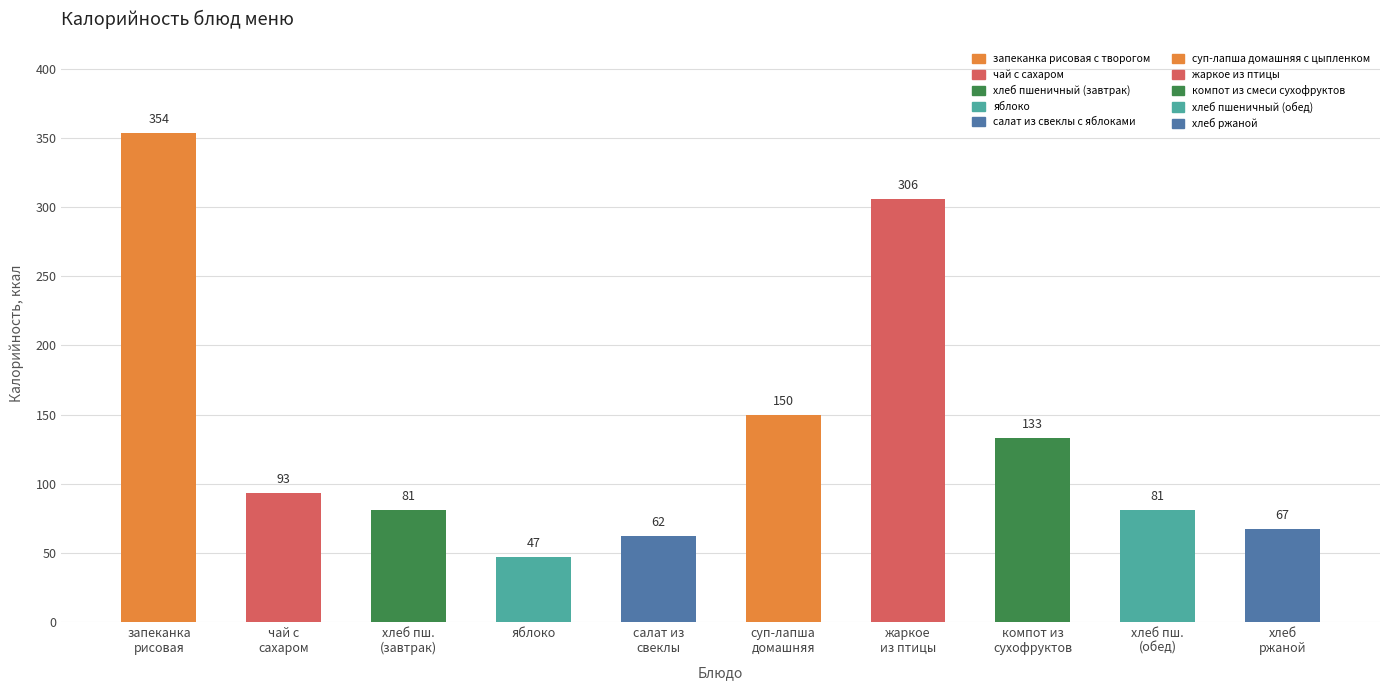

At which label is the value closest to 200?

суп-лапша домашняя с цыпленком